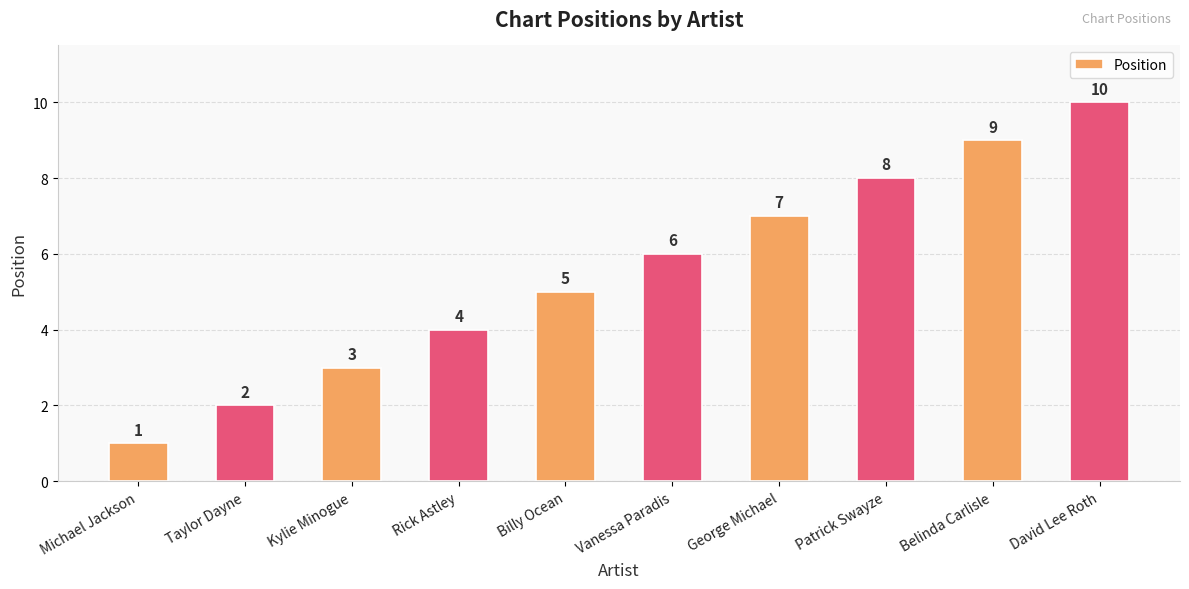

Reading left to right, what are all the values shown in this chart?

Michael Jackson=1	Taylor Dayne=2	Kylie Minogue=3	Rick Astley=4	Billy Ocean=5	Vanessa Paradis=6	George Michael=7	Patrick Swayze=8	Belinda Carlisle=9	David Lee Roth=10